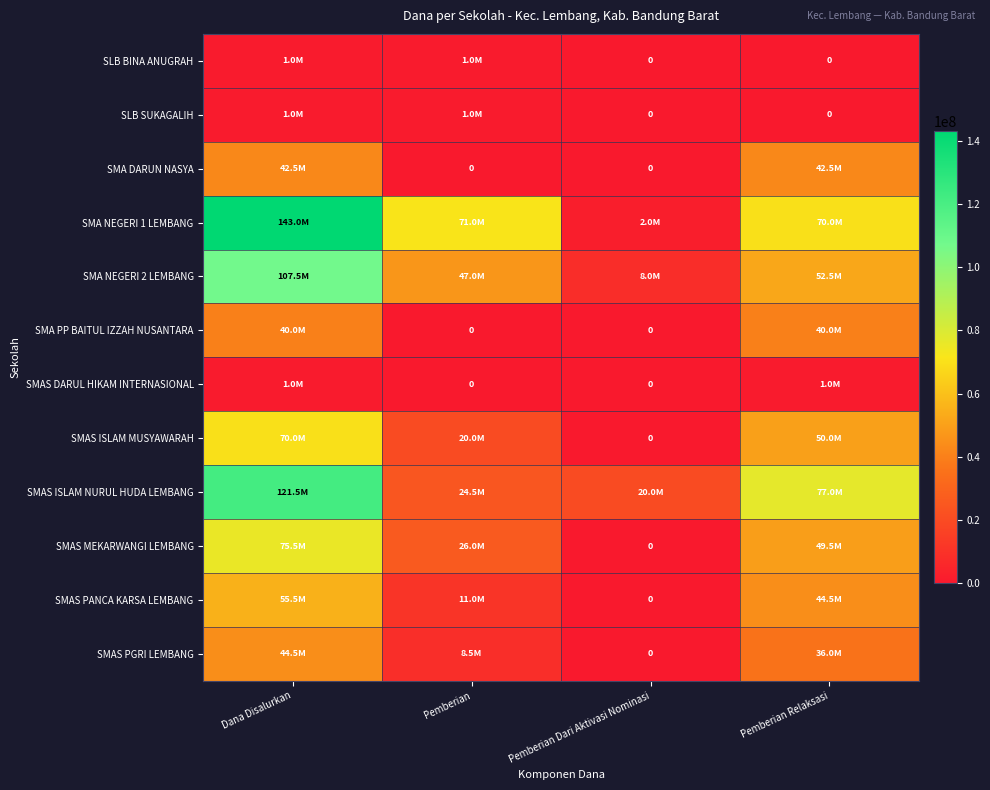

List the series in order of their peak value, highest first.

SMA NEGERI 1 LEMBANG, SMAS ISLAM NURUL HUDA LEMBANG, SMA NEGERI 2 LEMBANG, SMAS MEKARWANGI LEMBANG, SMAS ISLAM MUSYAWARAH, SMAS PANCA KARSA LEMBANG, SMAS PGRI LEMBANG, SMA DARUN NASYA, SMA PP BAITUL IZZAH NUSANTARA, SLB BINA ANUGRAH, SLB SUKAGALIH, SMAS DARUL HIKAM INTERNASIONAL